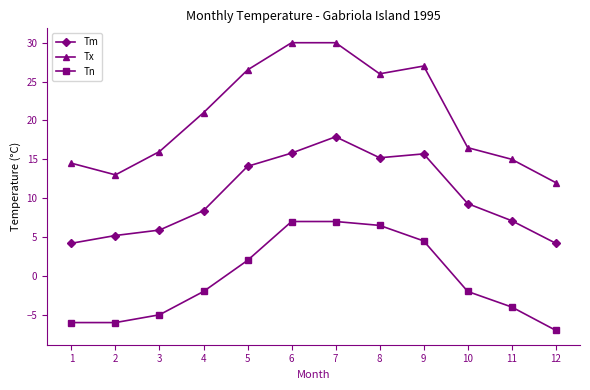

True or false: Tx and Tn cross at least once.

False